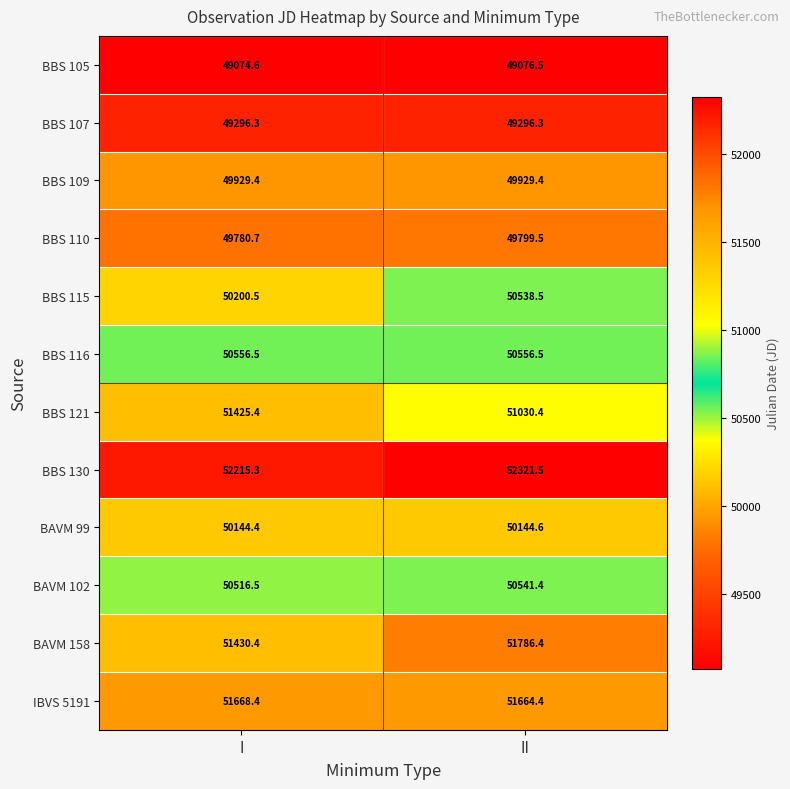

Is the value of BBS 110 at I greater than the value of BBS 130 at II?

No